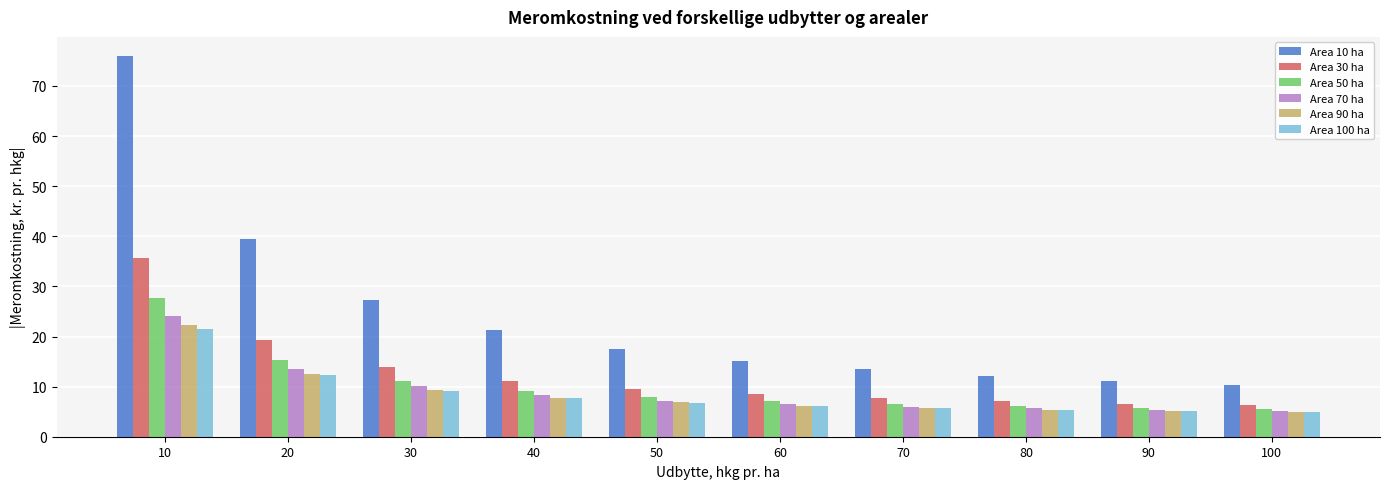

What is the maximum value for Area 100 ha?

21.6